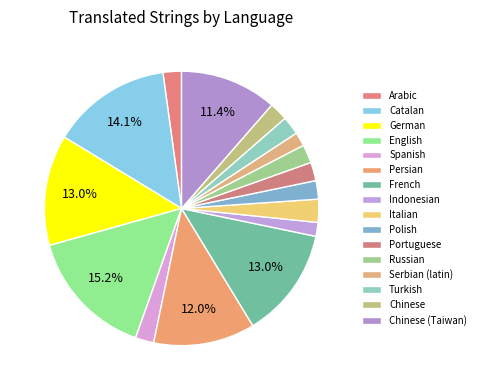

To the nearest percent, what portion does Catalan represent?

14%